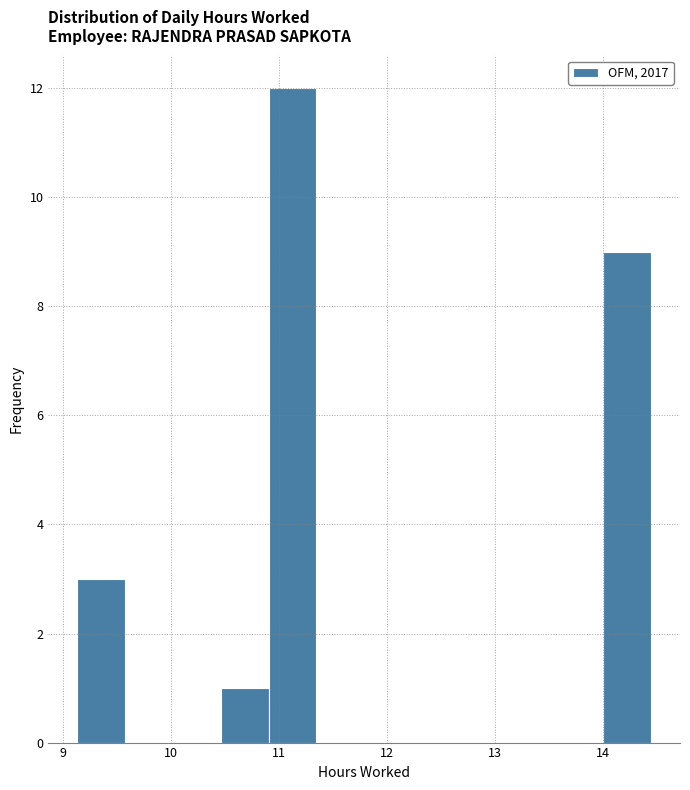

Reading left to right, list every bar in this chart as the range it spans on the x-axis followed by its height. Neither the bar edges nor the heights are printed on the chart, so give them approximately, as read against the axes.

9.1 to 9.6: 3
9.6 to 10.0: 0
10.0 to 10.5: 0
10.5 to 10.9: 1
10.9 to 11.3: 12
11.3 to 11.8: 0
11.8 to 12.2: 0
12.2 to 12.7: 0
12.7 to 13.1: 0
13.1 to 13.6: 0
13.6 to 14.0: 0
14.0 to 14.5: 9